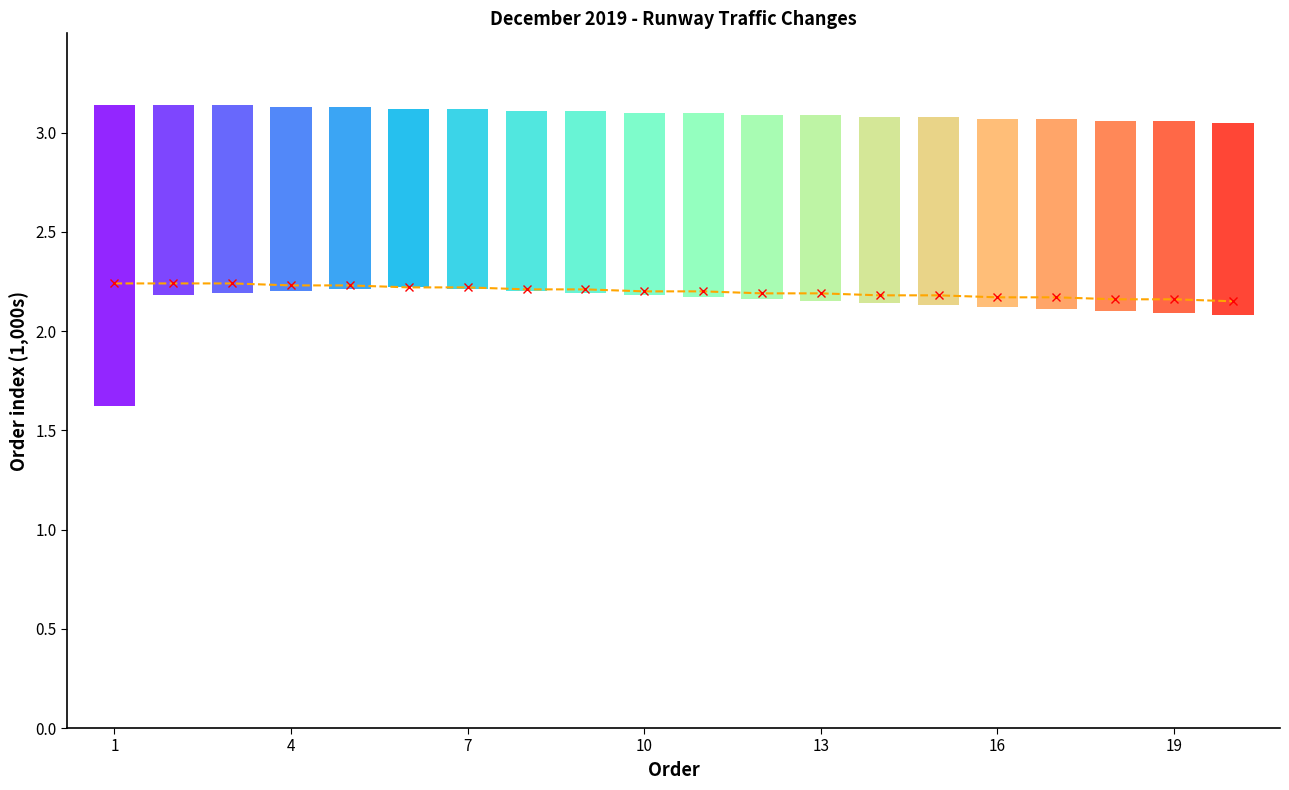

Between 1 and 19, which is larger?

1